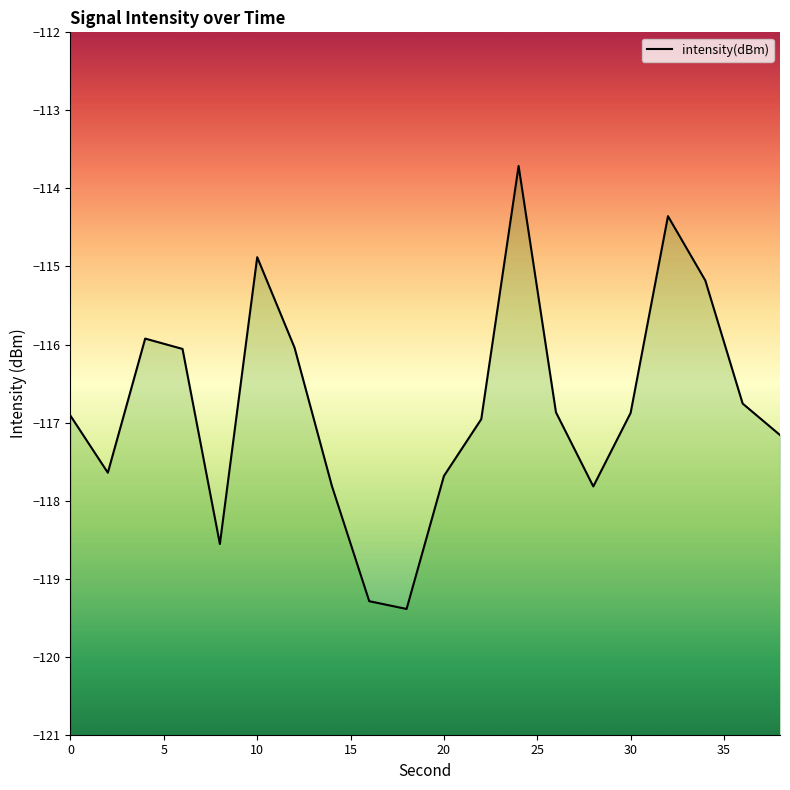

What is the average value?

-116.8